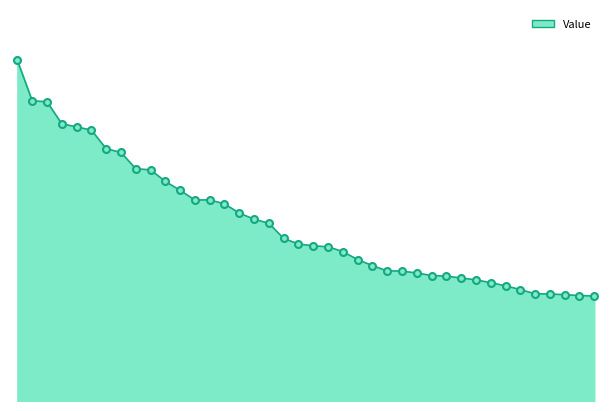

Is this an area chart (filled region under the line)?

Yes